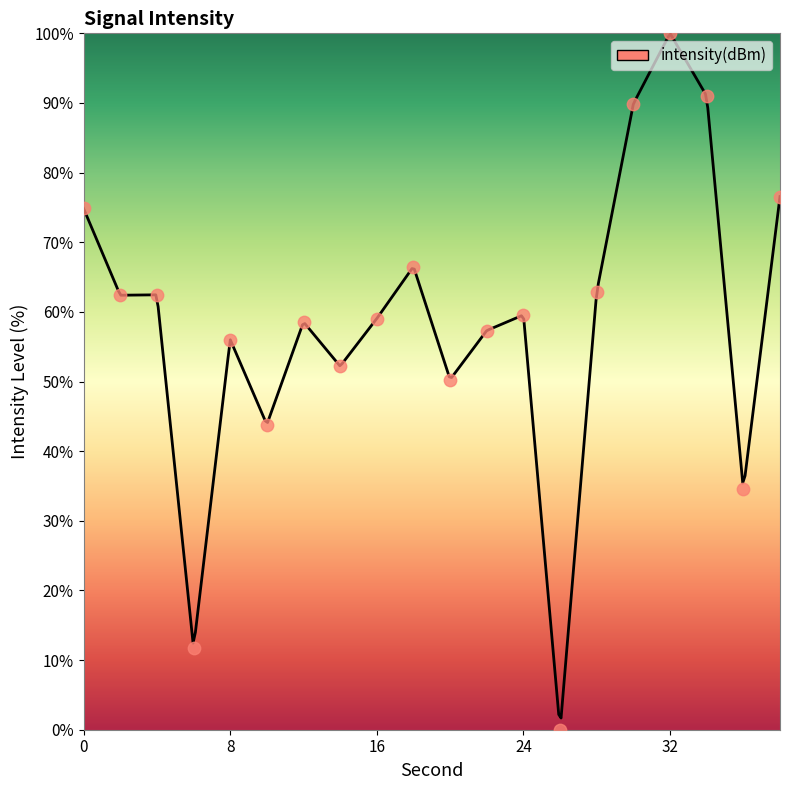

What is the change in value from 18 to 26?

-66.5